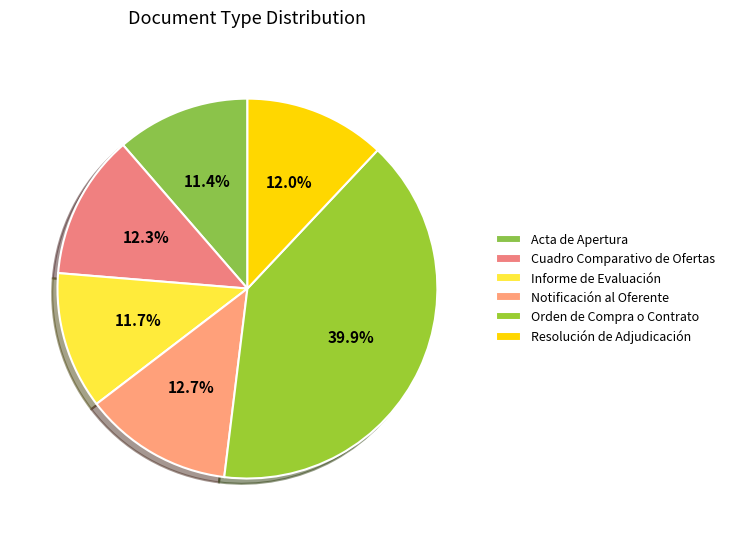

How many segments does this pie chart have?

6